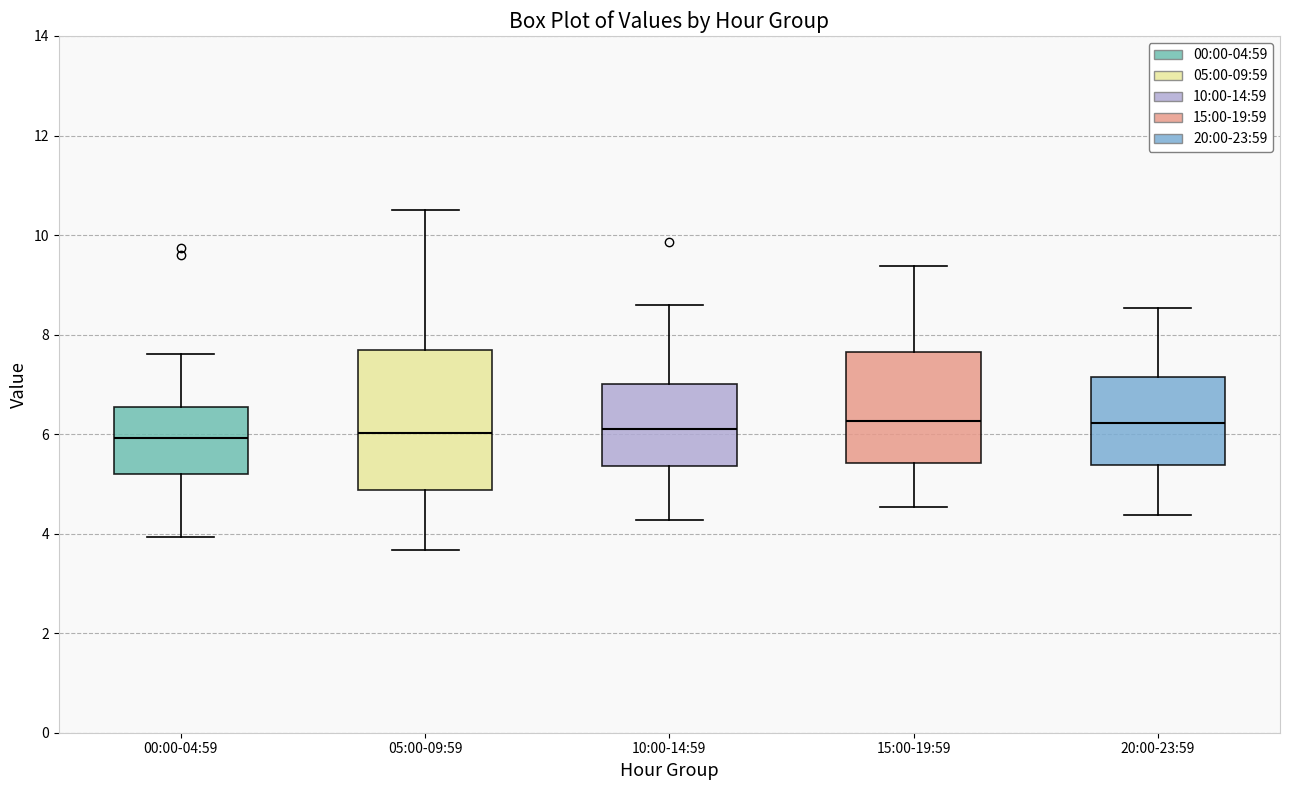

Reading left to right, transcribe this box plot: for each box, give where its median line is, the range the box spans, and where its two whiskers end, as read against the y-axis. The values are not printed on the chart, so give them approximately, as read against the axis.

00:00-04:59: median 6.0, box 5.2 to 6.6, whiskers 4.0 to 7.6
05:00-09:59: median 6.0, box 4.8 to 7.6, whiskers 3.6 to 10.6
10:00-14:59: median 6.2, box 5.4 to 7.0, whiskers 4.2 to 8.6
15:00-19:59: median 6.2, box 5.4 to 7.6, whiskers 4.6 to 9.4
20:00-23:59: median 6.2, box 5.4 to 7.2, whiskers 4.4 to 8.6